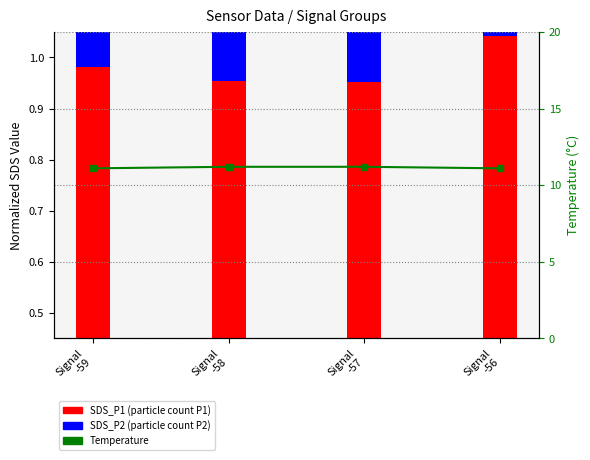

What is the average value?

11.1